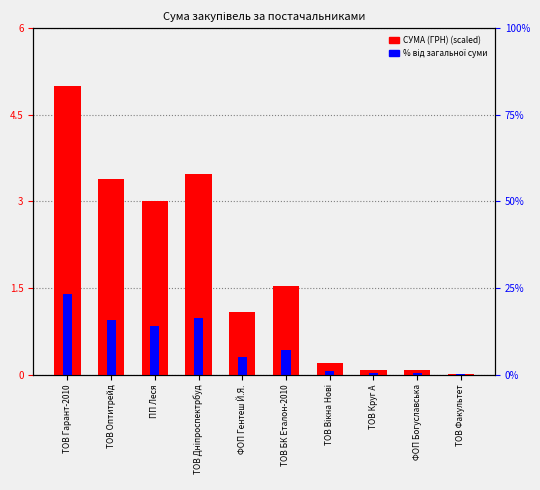

What is the value of the % від загальної суми bar at the 3rd from the left?

0.8